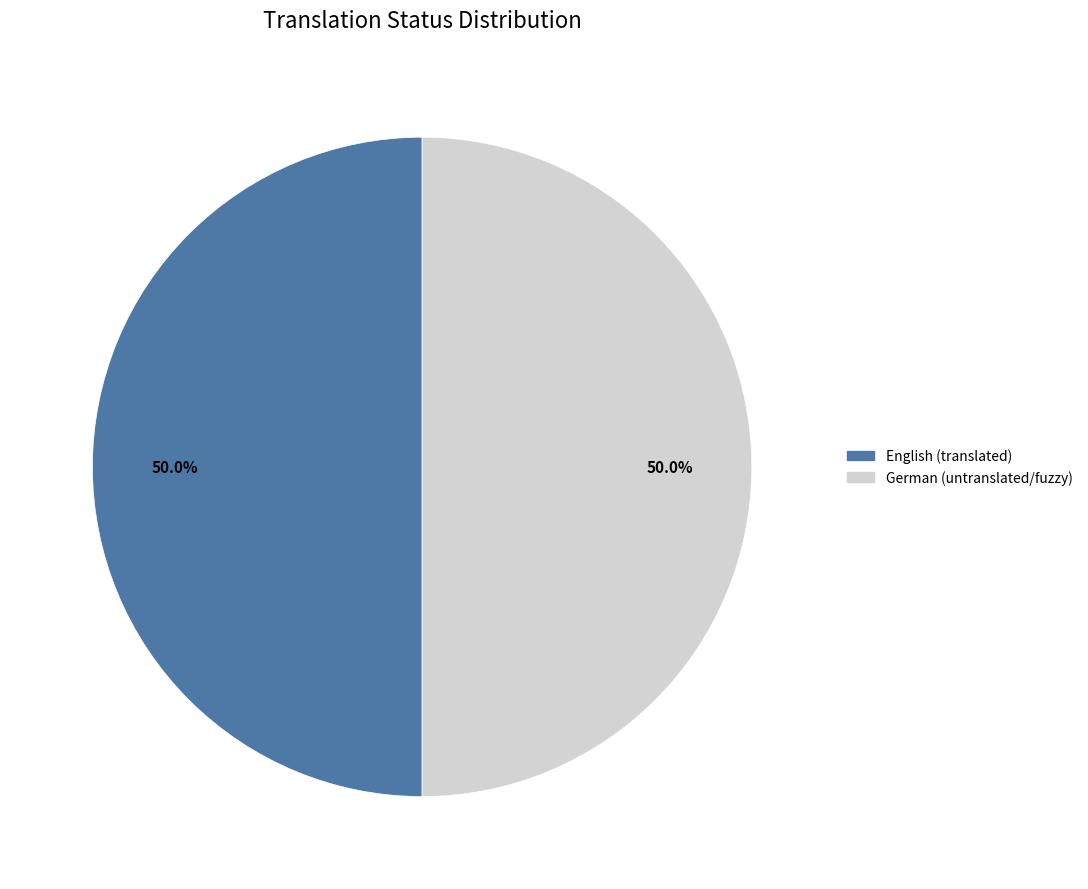

Is the sum of English (translated) and German (untranslated/fuzzy) greater than half?

Yes